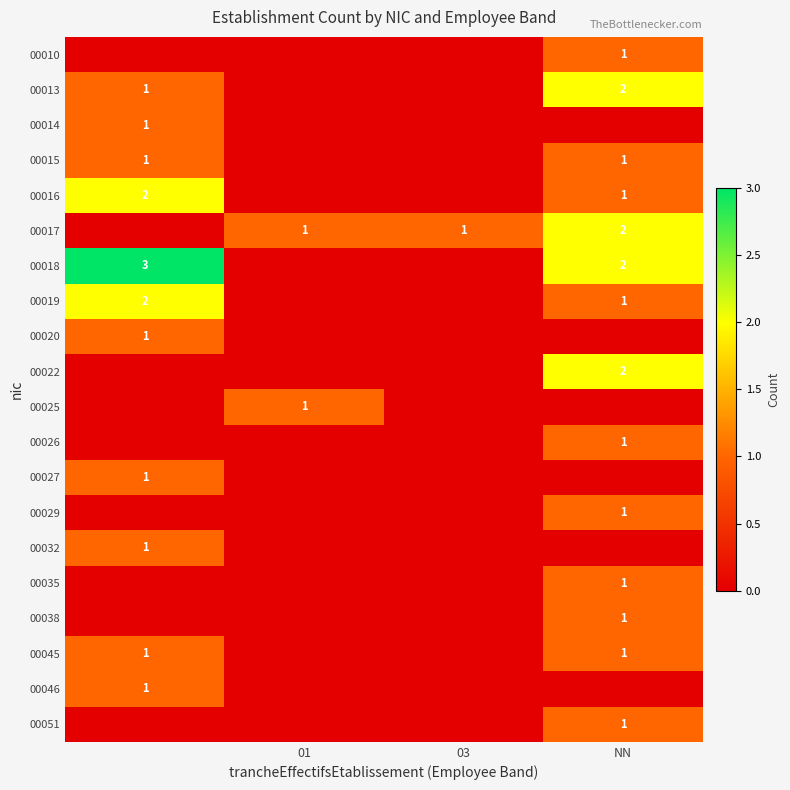

Rank the series by their maximum value, from highest to lowest.

00018, 00013, 00016, 00017, 00019, 00022, 00010, 00014, 00015, 00020, 00025, 00026, 00027, 00029, 00032, 00035, 00038, 00045, 00046, 00051